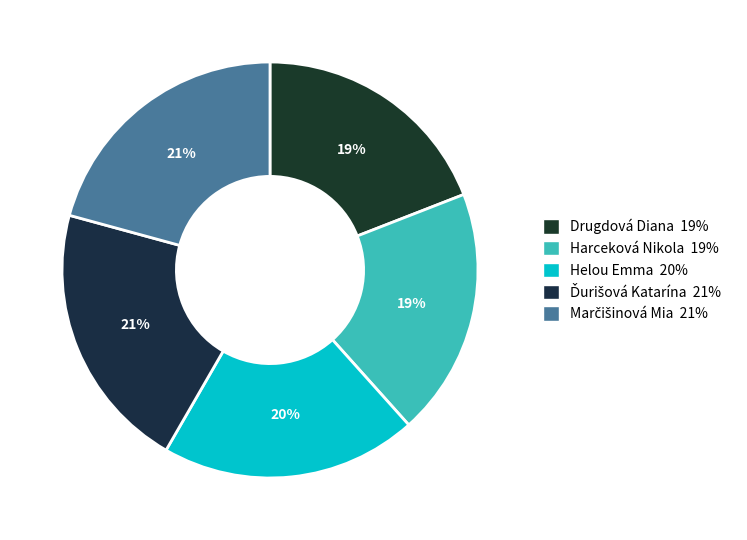

Is it true that Harceková Nikola is 30% of the pie?

False